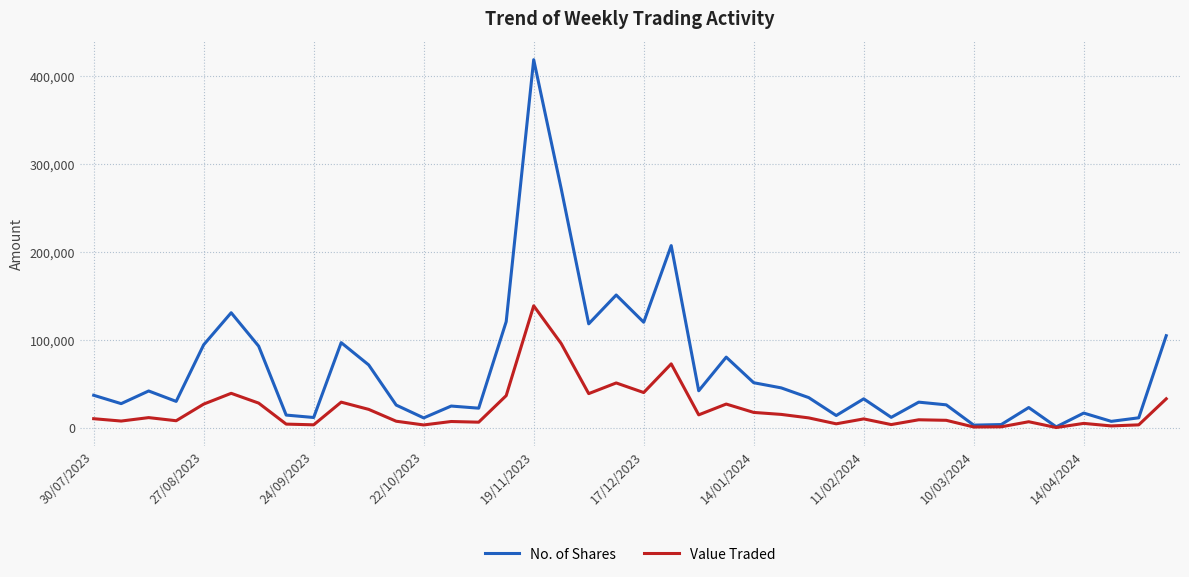

Which series has the widest spread of values?

No. of Shares